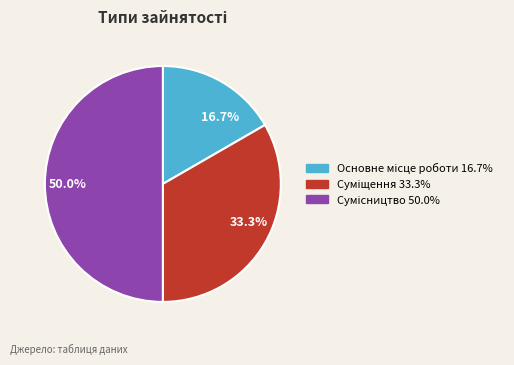

Which slice is the largest?

50.0%